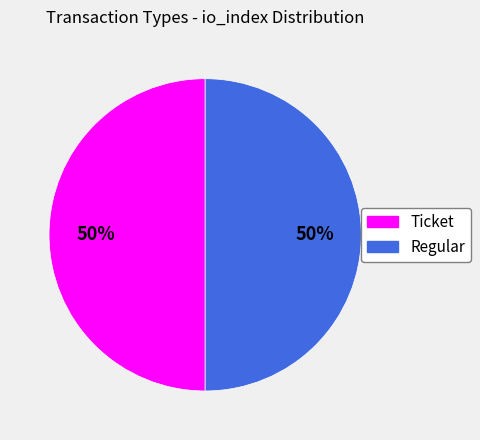

What is the ratio of the value at Regular to the value at Ticket?

1.0